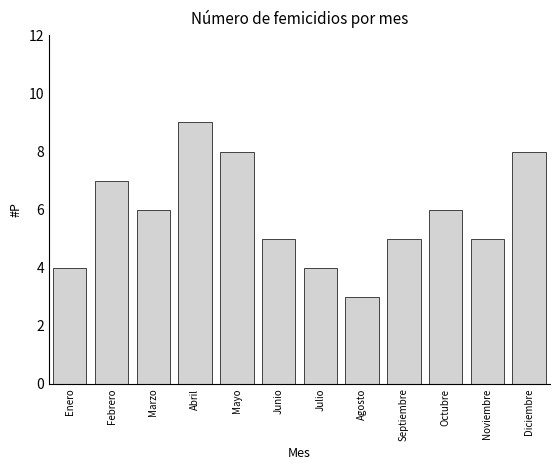

Reading left to right, what are all the values shown in this chart?

4	7	6	9	8	5	4	3	5	6	5	8